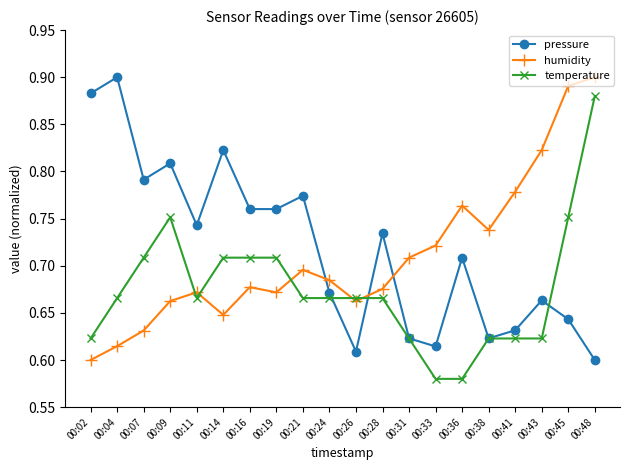

Is it true that pressure equals 0.4 at 00:33?

False